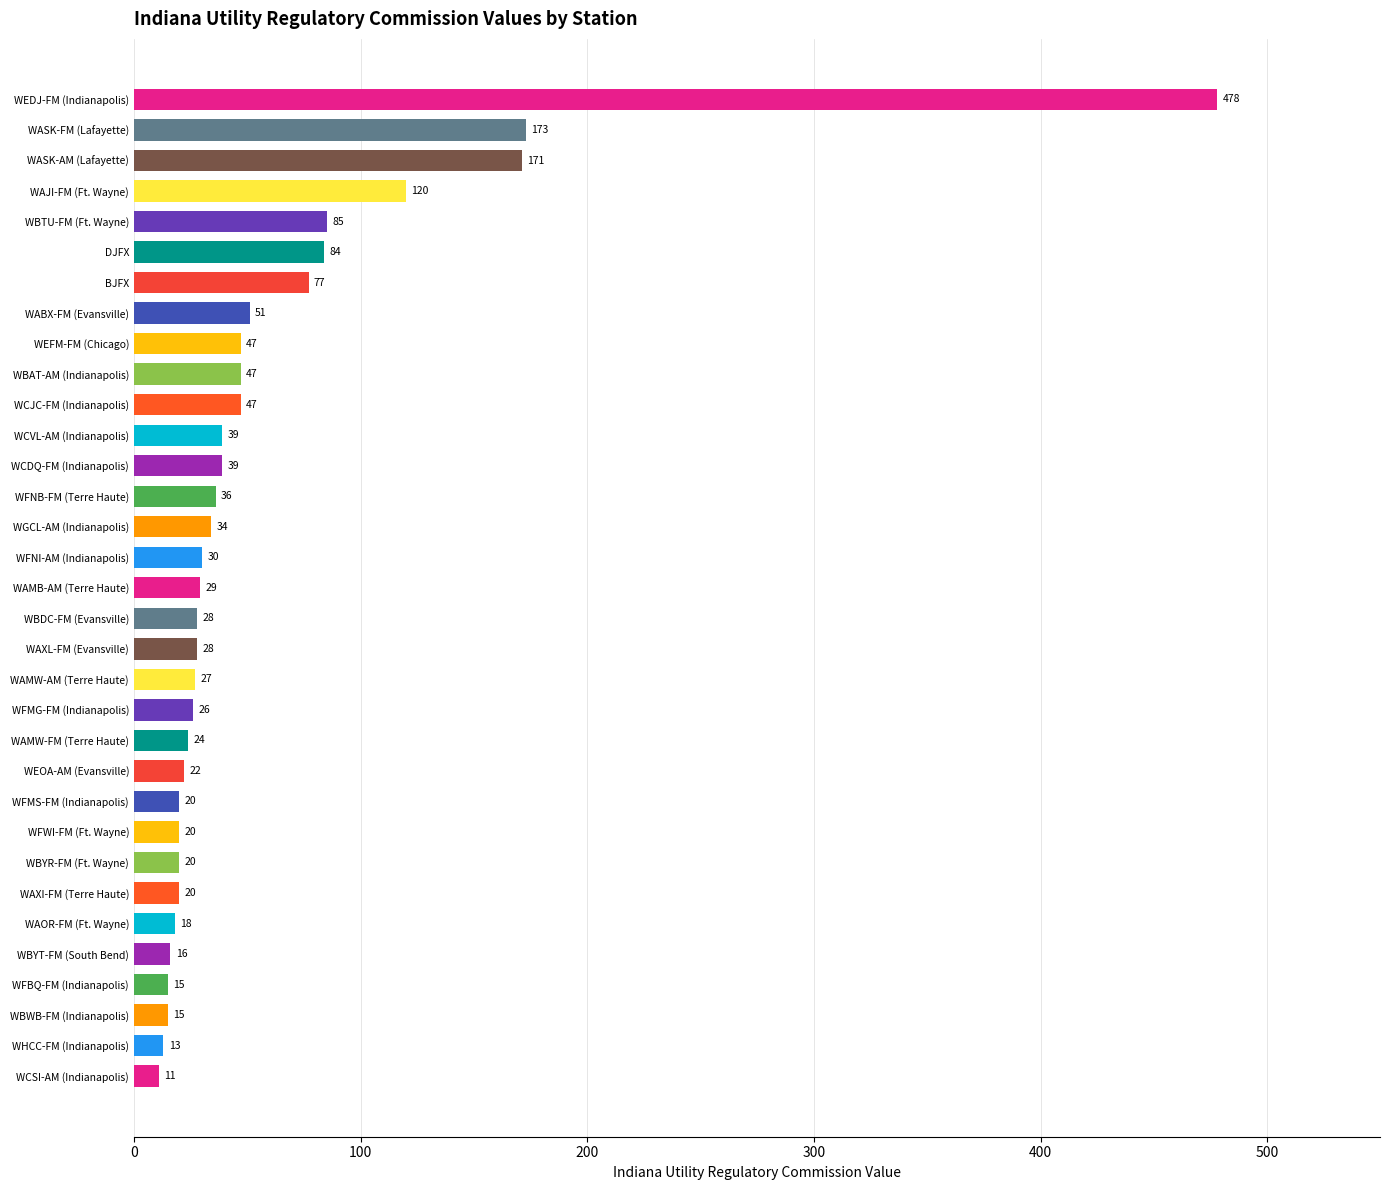

What is the difference between the values at WASK-FM (Lafayette) and WBDC-FM (Evansville)?

145